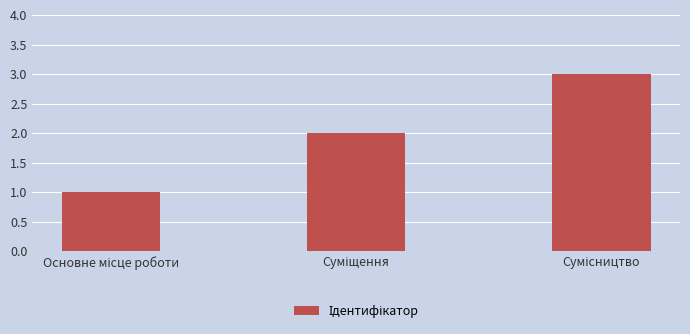

What is the average value?

2